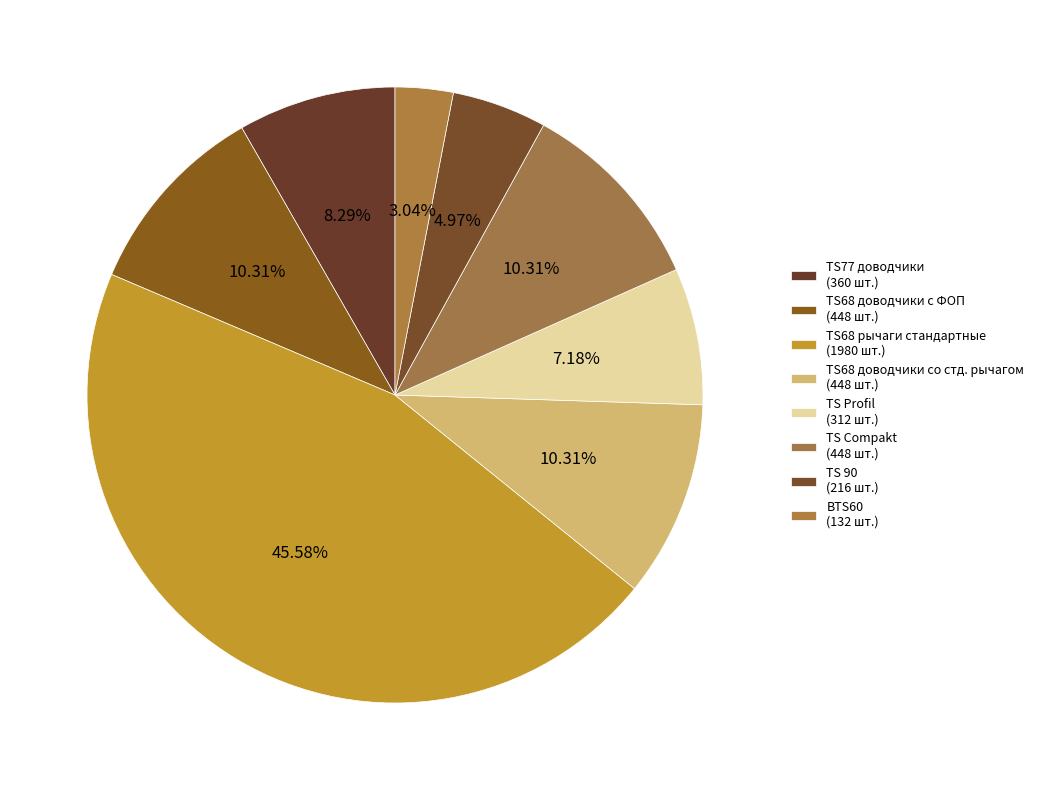

How many segments does this pie chart have?

8